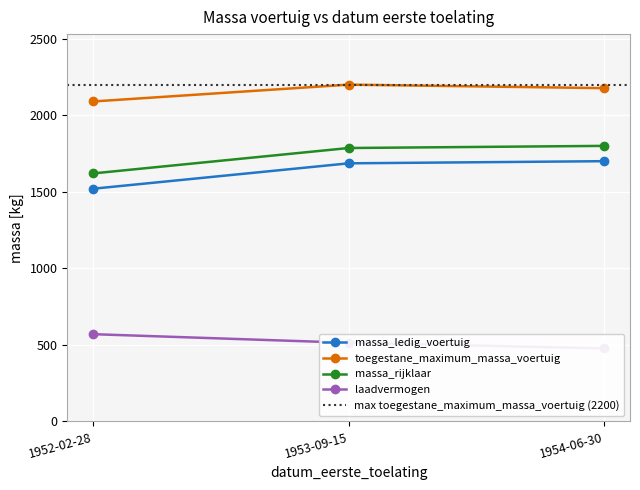

What is the approximate value of toegestane_maximum_massa_voertuig at 19520228?

2090